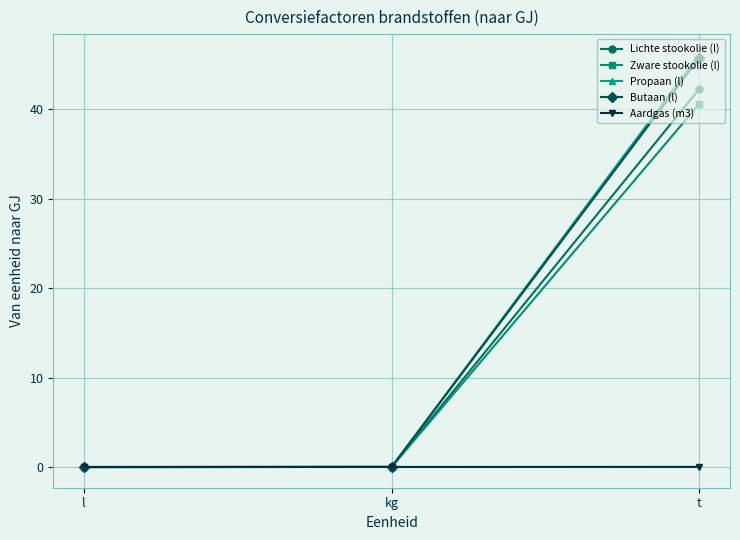

Between kg and t, which series saw the biggest shift?

Propaan (l)